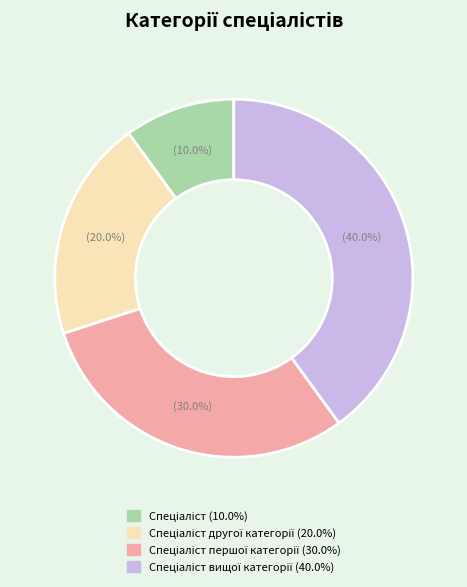

Does any single category account for the majority?

No